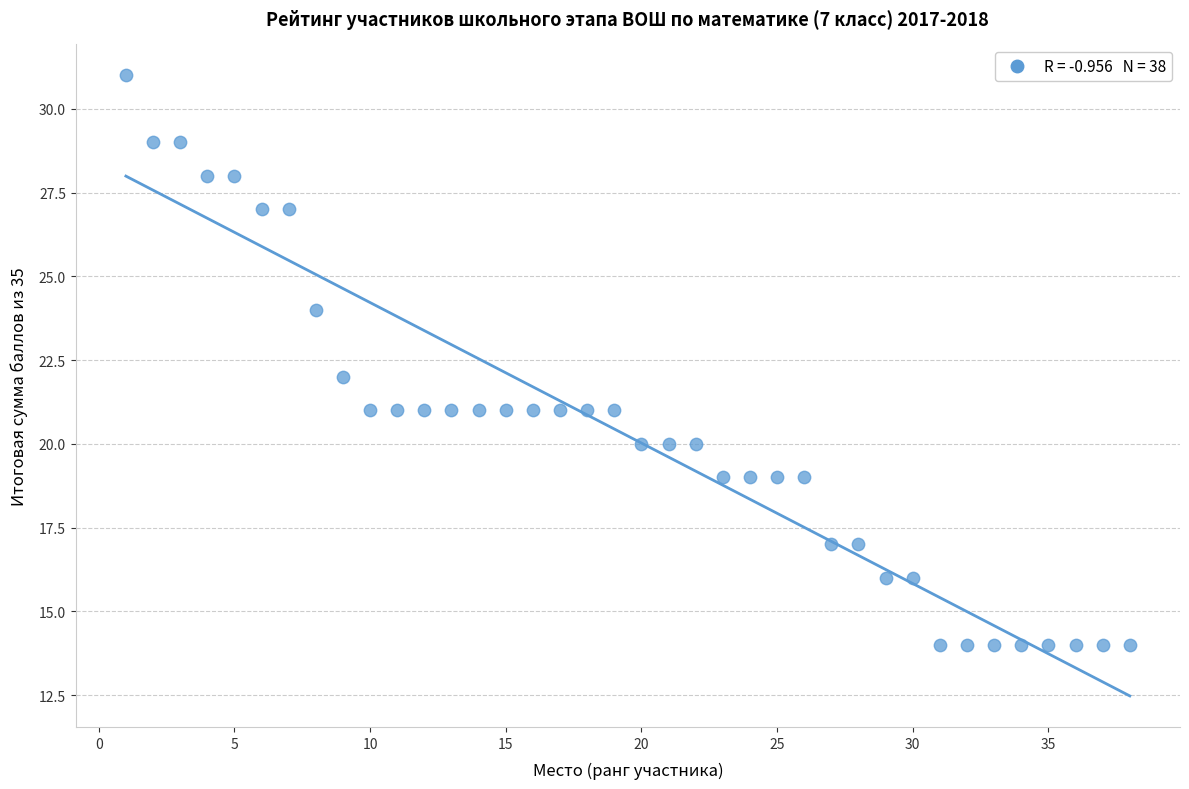

What is the range of Y values (max minus min)?

17